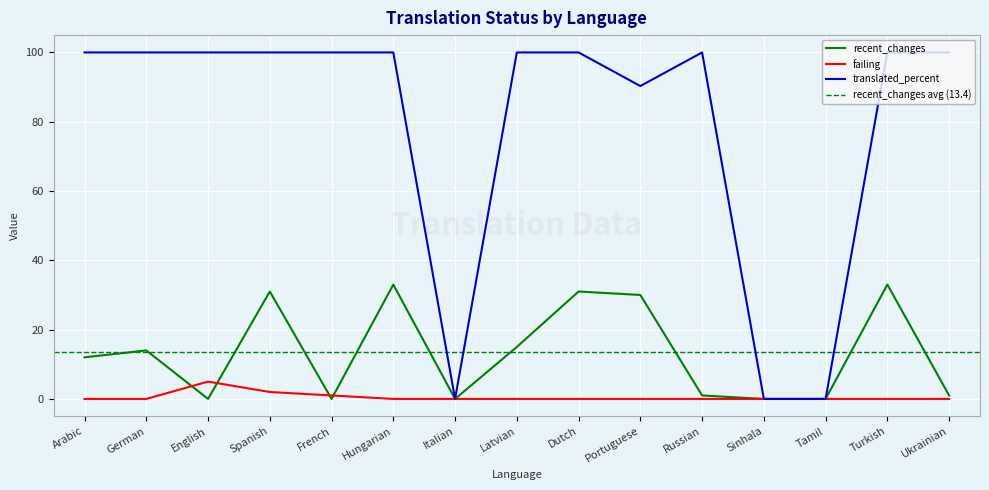

How many lines are shown in the chart?

3